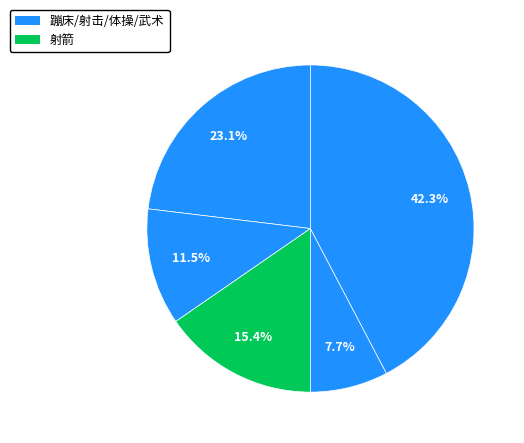

How many segments does this pie chart have?

5